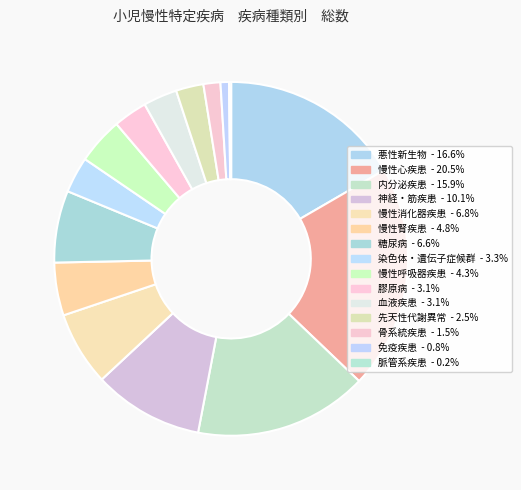

Count the number of slices in the pie.

15